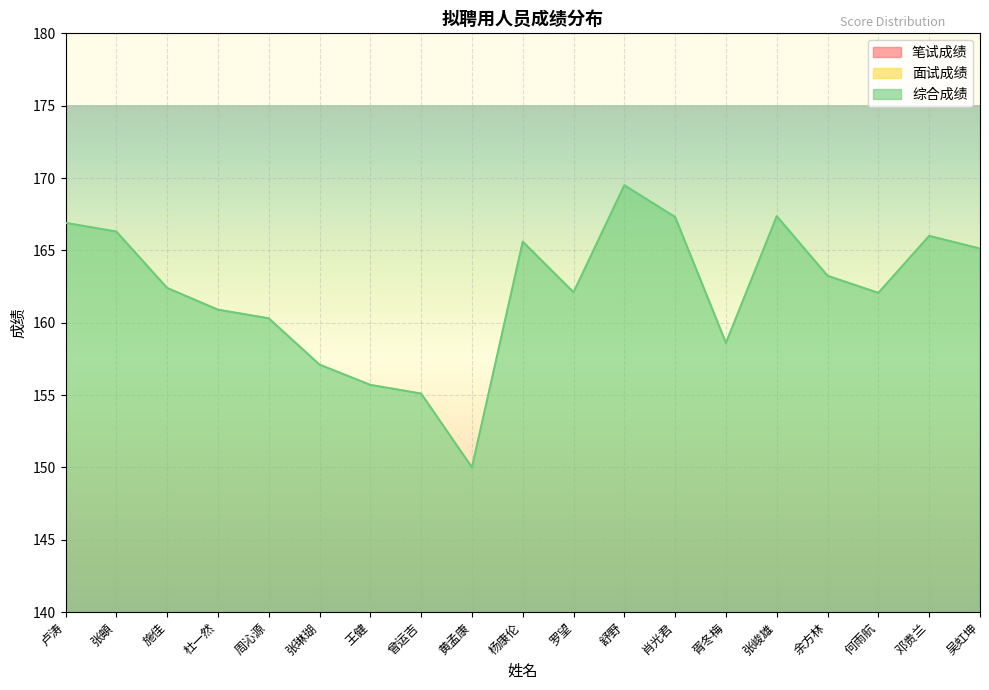

List the series in order of their peak value, highest first.

综合成绩, 面试成绩, 笔试成绩